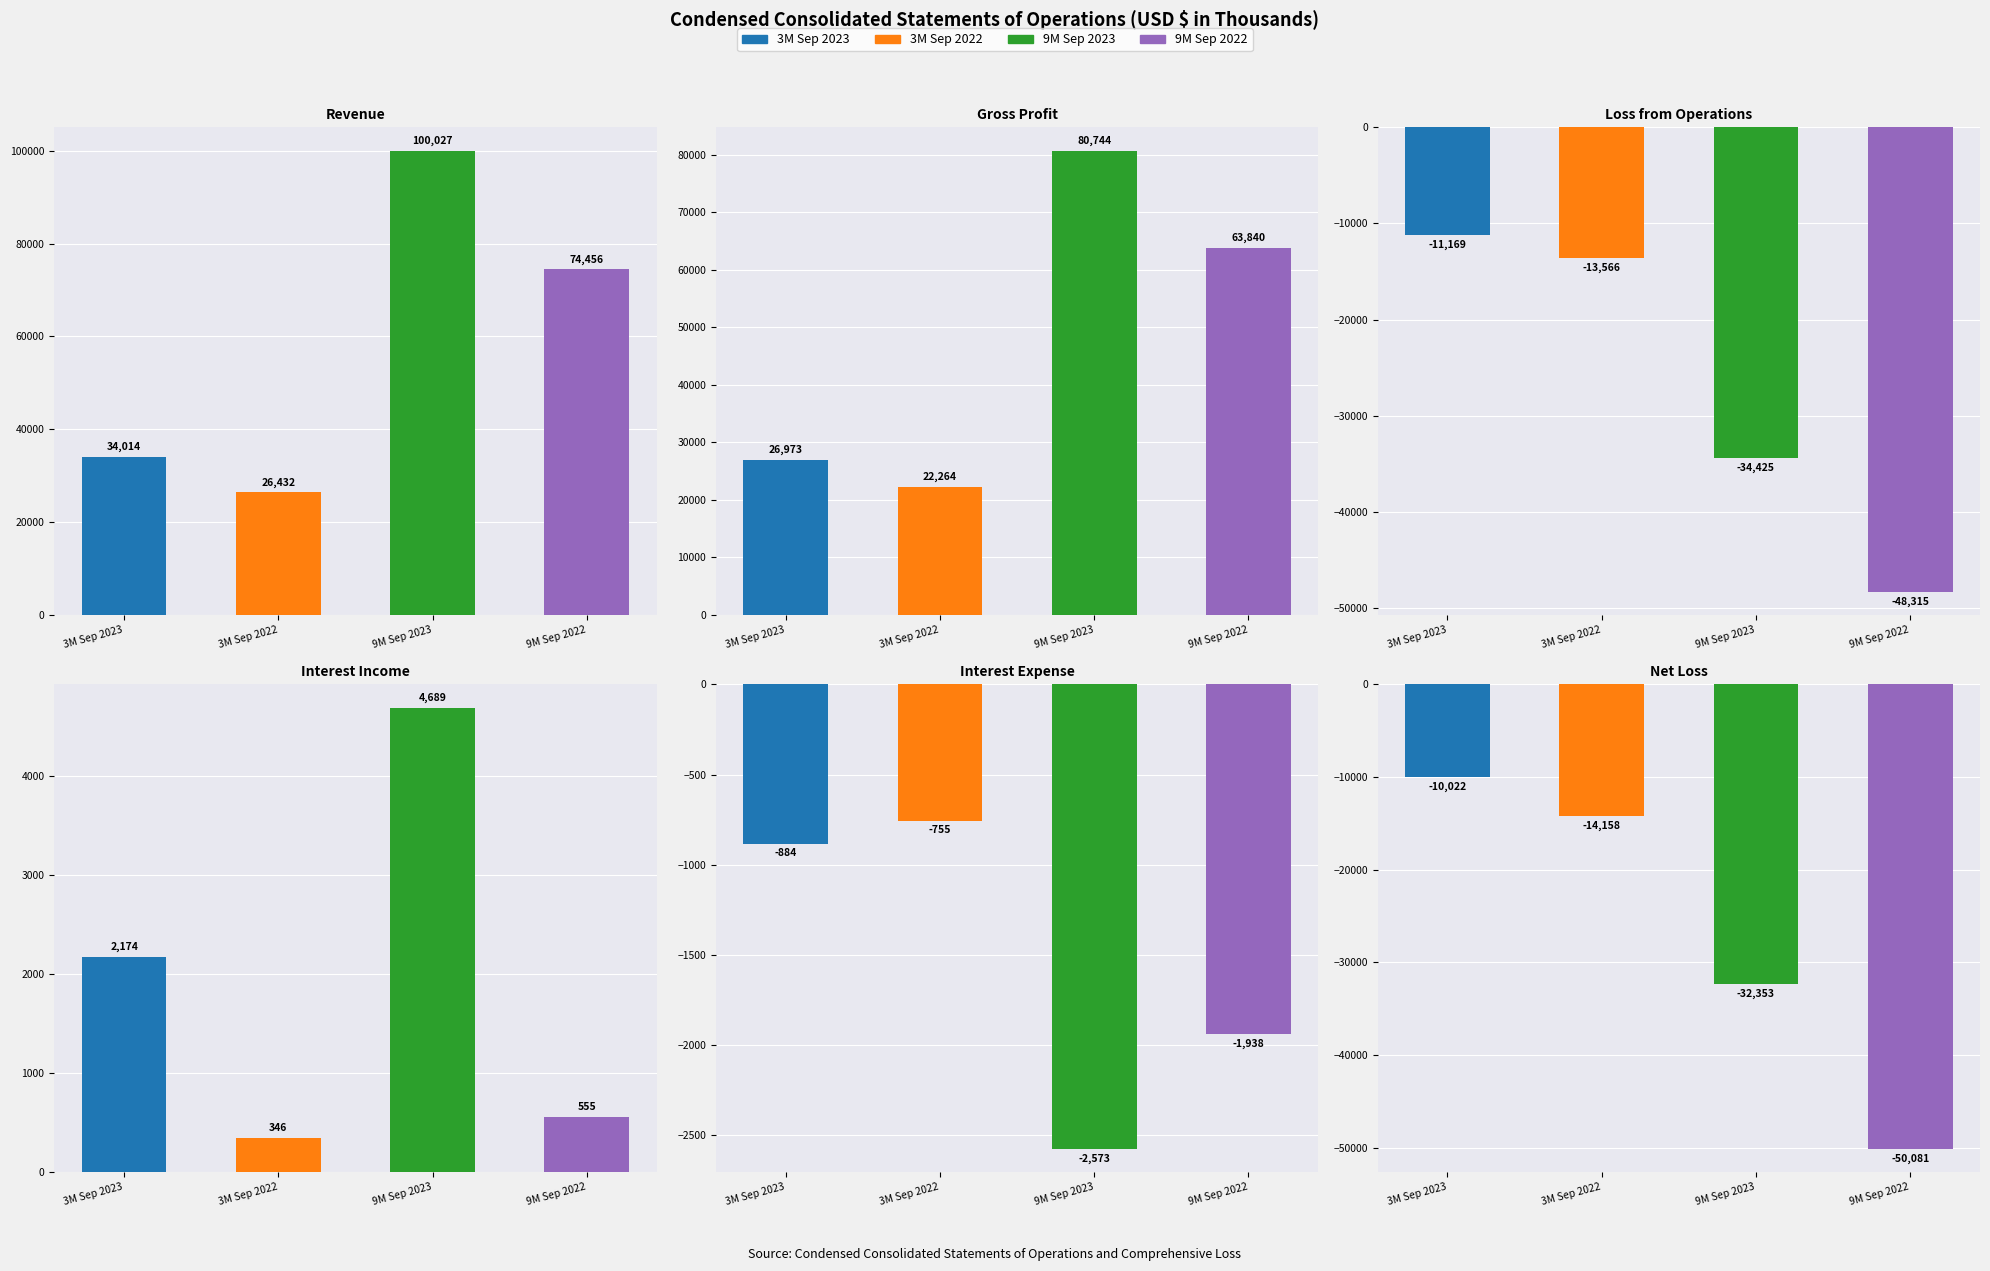

True or false: 3M Sep 2022 has a value of -755 at Interest Expense.

True